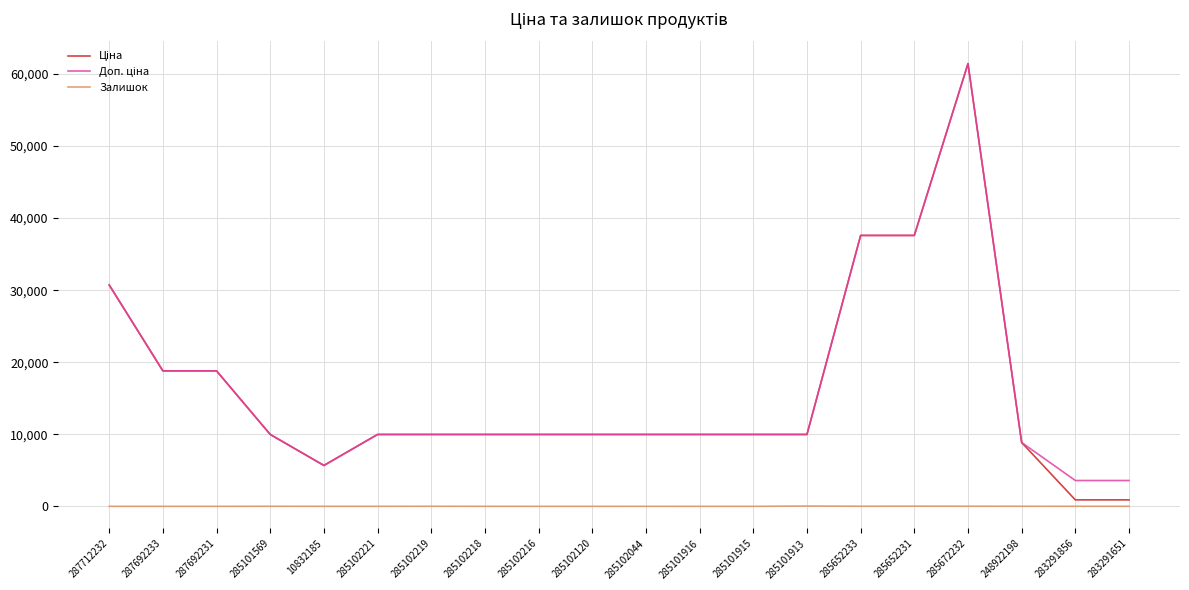

At which category is the sum across all series the highest?

285672232